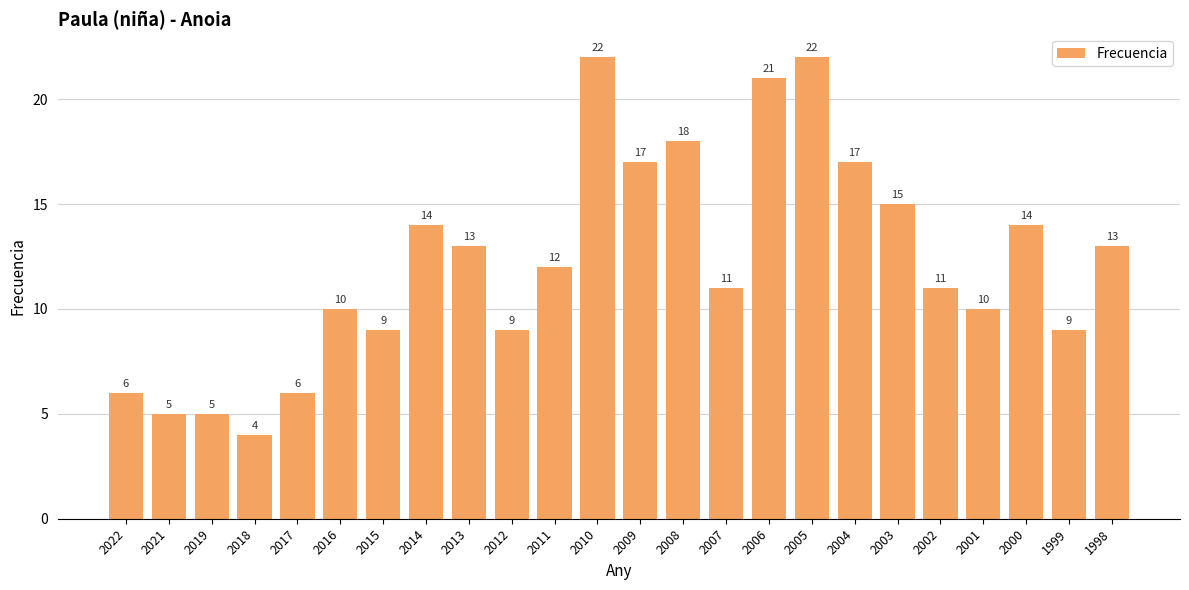

What is the difference between the second highest and minimum values?

18